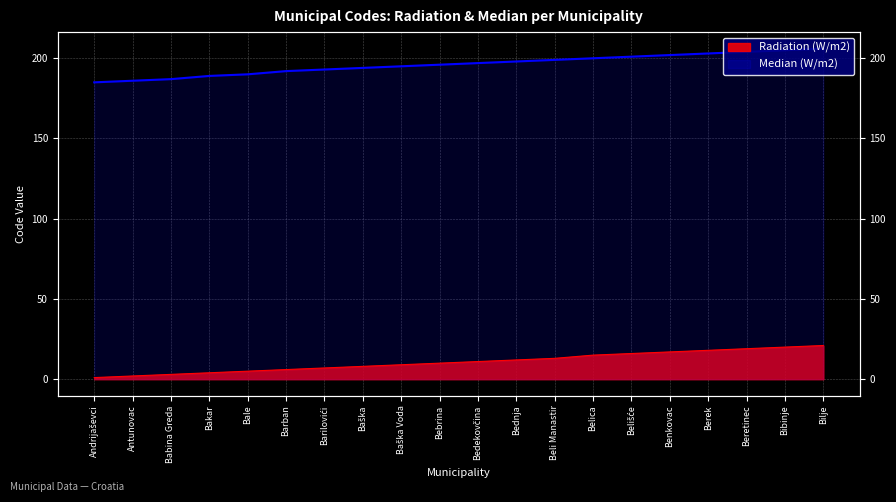

Reading left to right, transcribe all the data shown in this chart.

Radiation (W/m2): Andrijaševci=1	Antunovac=2	Babina Greda=3	Bakar=4	Bale=5	Barban=6	Barilovići=7	Baška=8	Baška Voda=9	Bebrina=10	Bedekovčina=11	Bednja=12	Beli Manastir=13	Belica=15	Belišće=16	Benkovac=17	Berek=18	Beretinec=19	Bibinje=20	Bilje=21
Median (W/m2): Andrijaševci=185	Antunovac=186	Babina Greda=187	Bakar=189	Bale=190	Barban=192	Barilovići=193	Baška=194	Baška Voda=195	Bebrina=196	Bedekovčina=197	Bednja=198	Beli Manastir=199	Belica=200	Belišće=201	Benkovac=202	Berek=203	Beretinec=204	Bibinje=205	Bilje=206